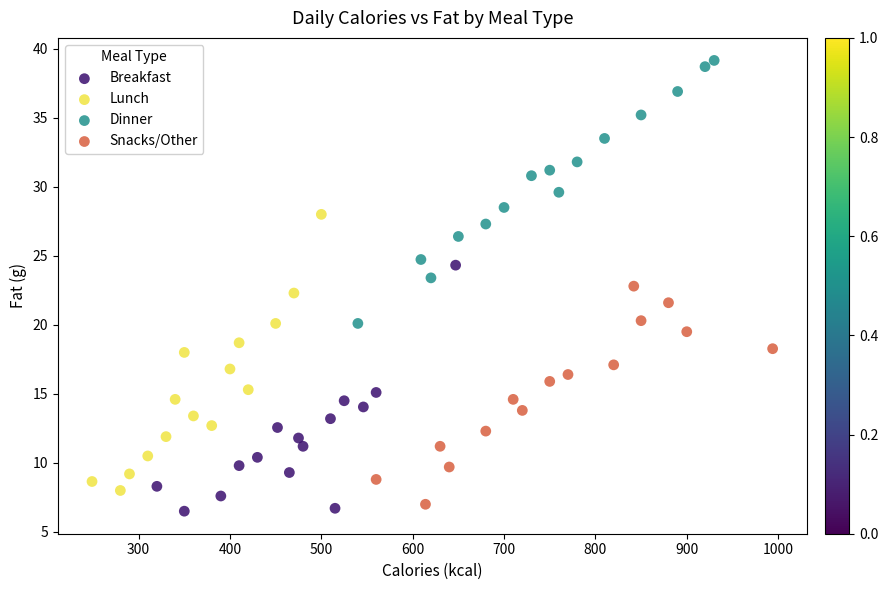

Which series reaches the maximum Y coordinate?

Dinner